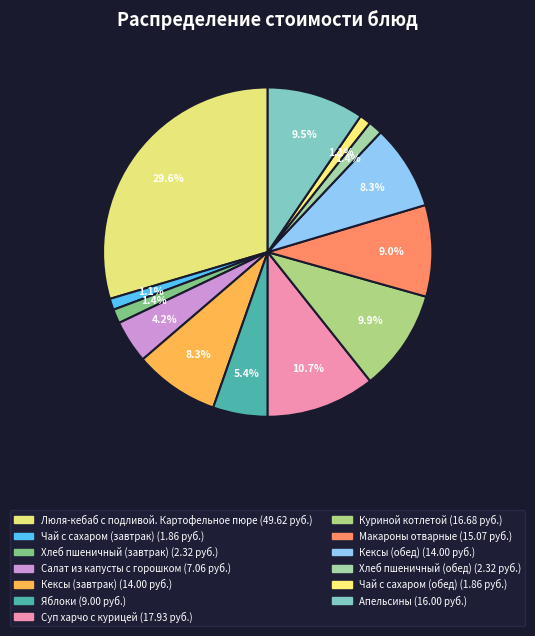

Is there a majority slice in this chart?

No